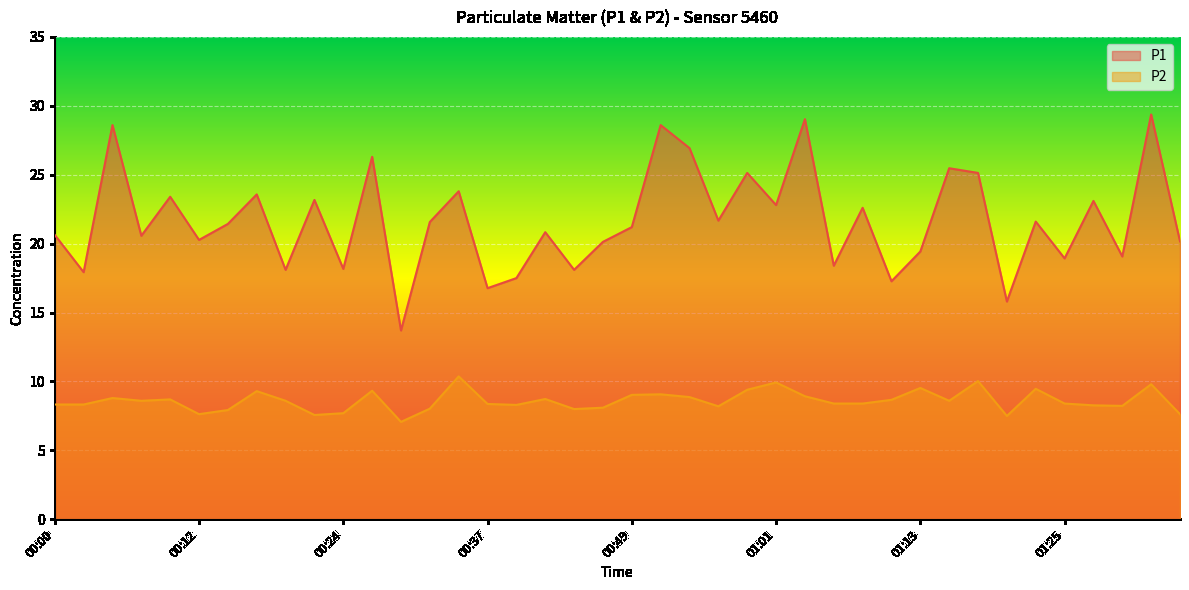

Read the P2 value at 01:16.

8.6